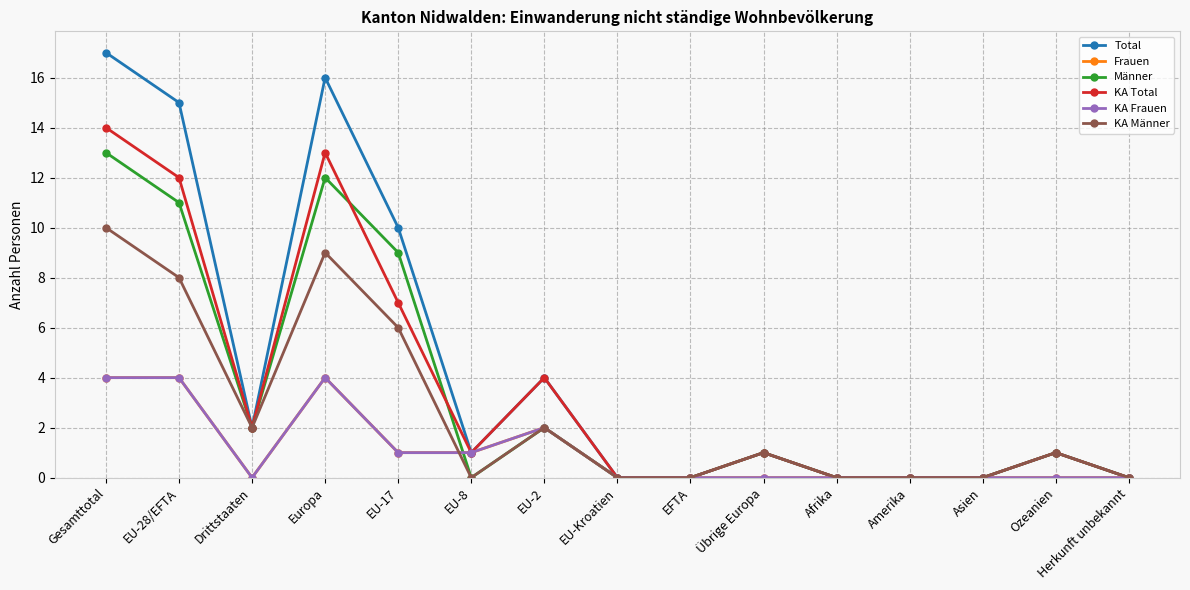

Does the chart have visible grid lines?

Yes